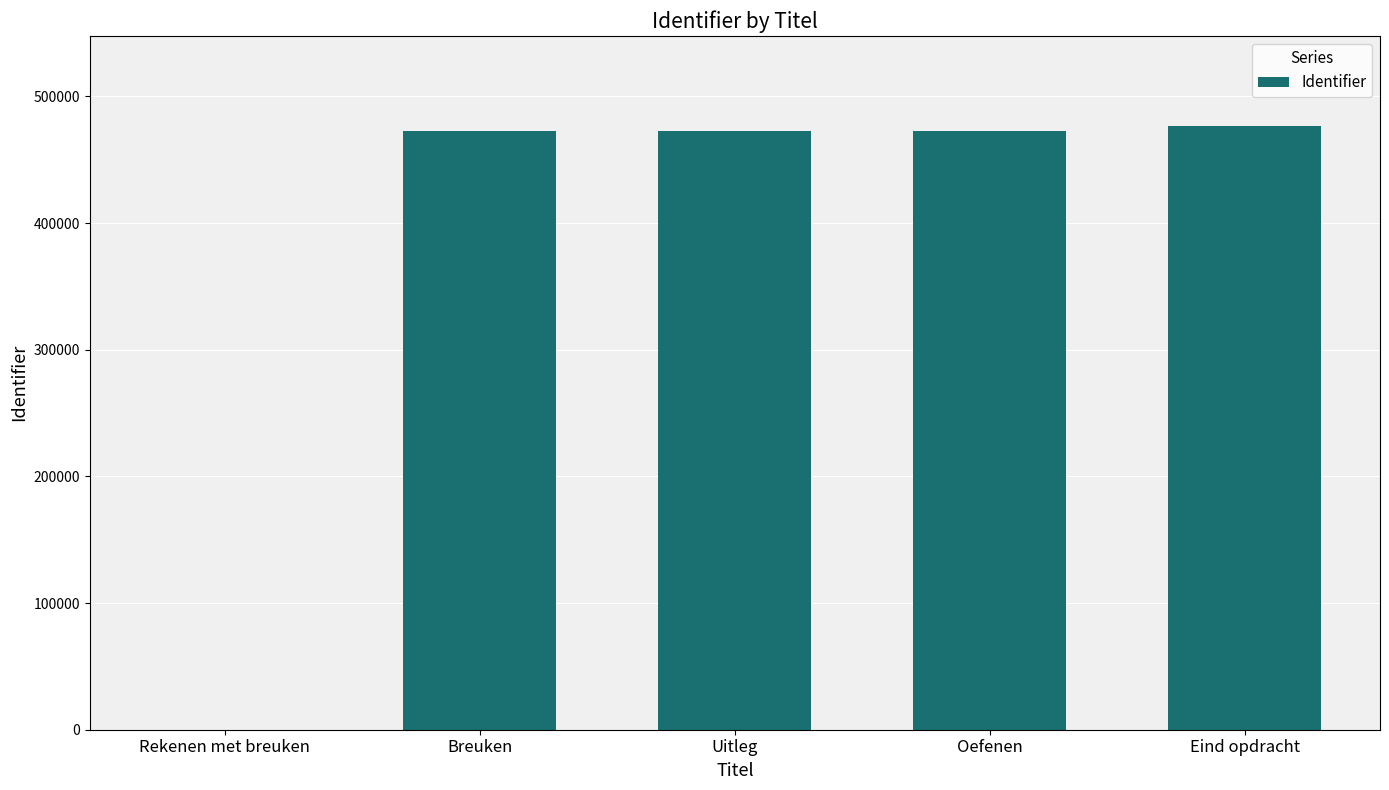

What is the average value?

378910